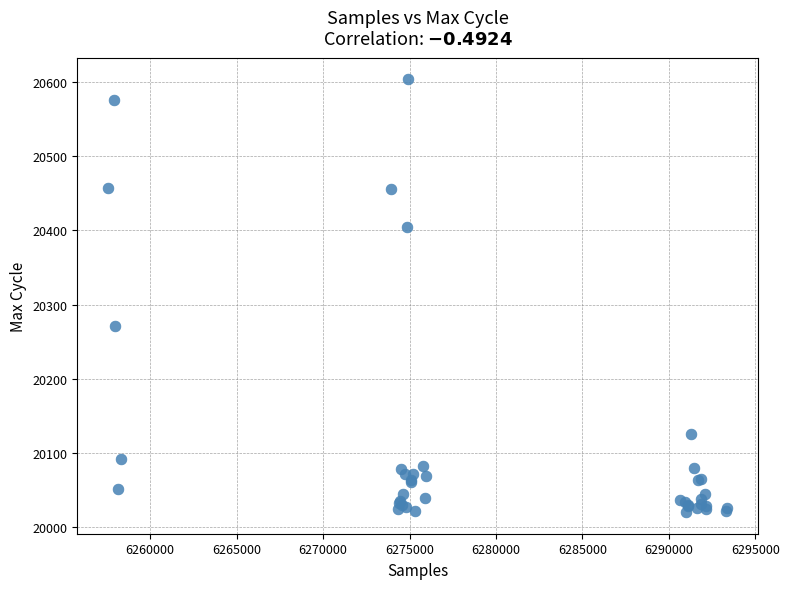

What Y value in the scatter plot is closest to 20312?

20271